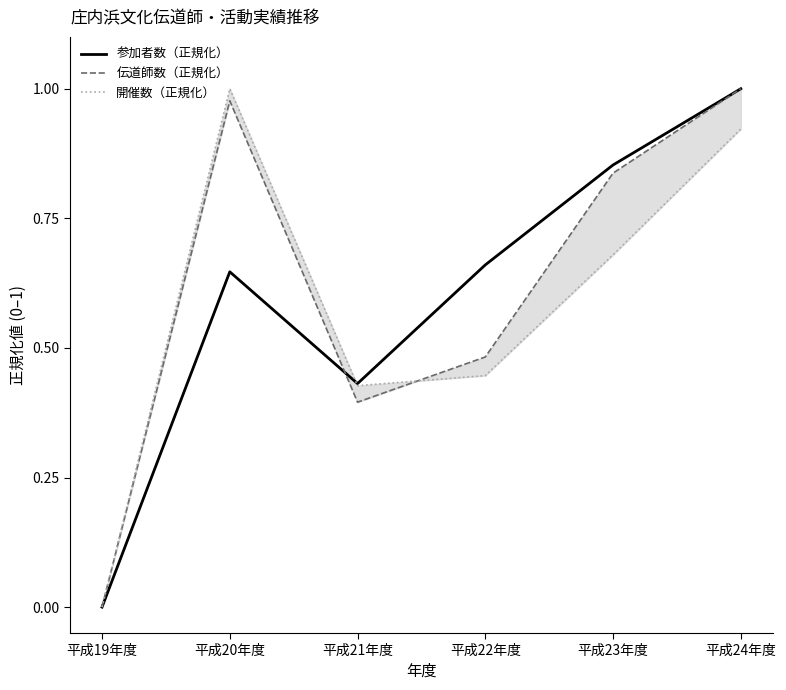

How many data points in 開催数（正規化） are above 0?

5